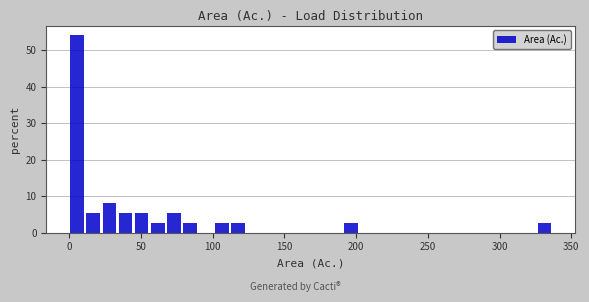

Around what value on the x-axis is the tallest bar? Give the approximate position of its centre, as read against the axis.

5